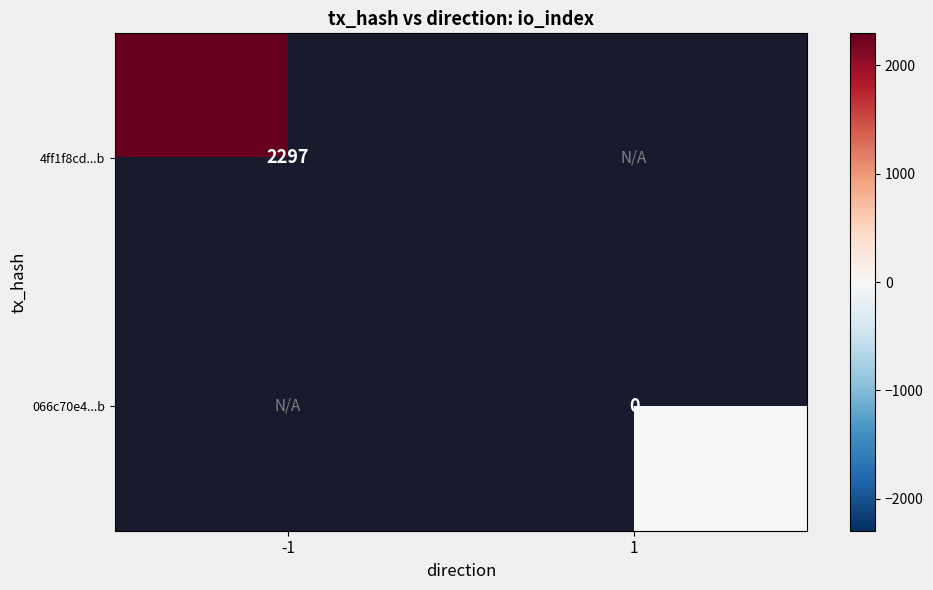

The 4ff1f8cd...b series shows 1150 at -1. True or false?

False